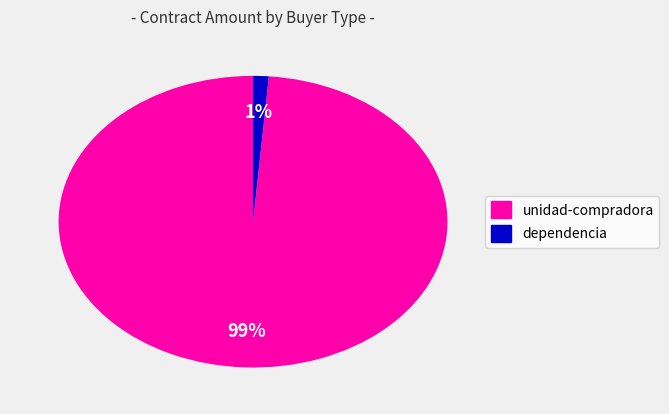

To the nearest percent, what is the average slice percentage?

50%